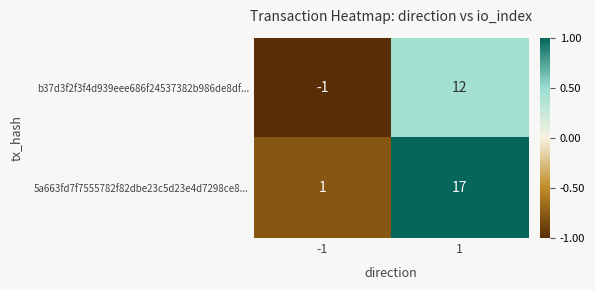

At how many categories does at least one series exceed 0?

2